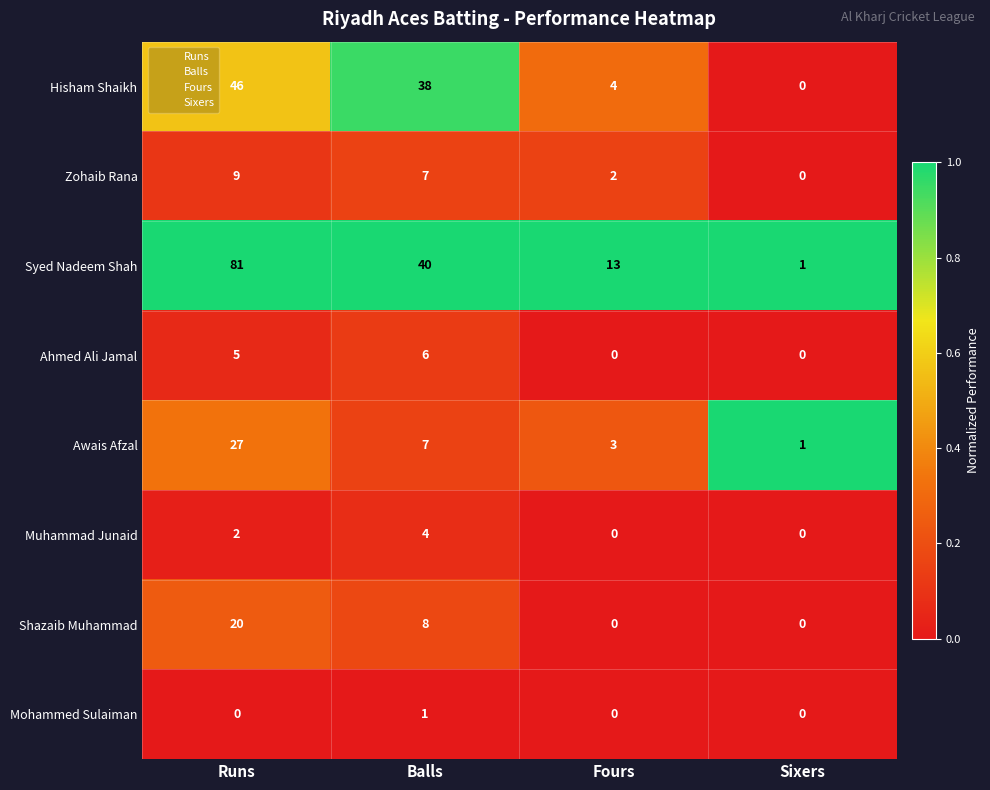

The Mohammed Sulaiman series shows 0 at Runs. True or false?

True